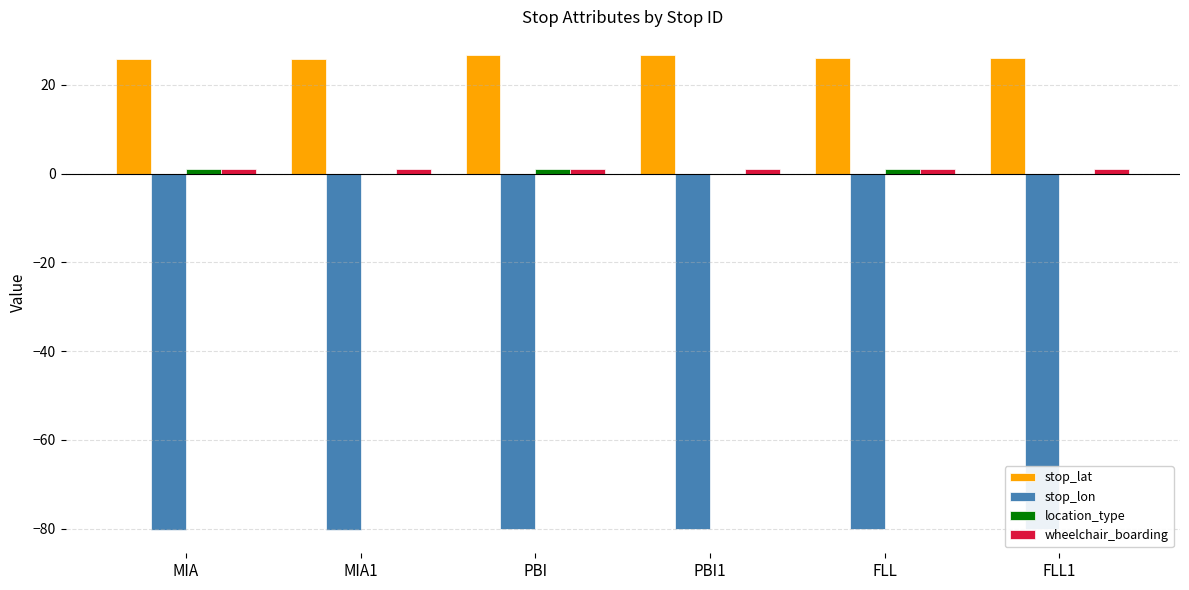

What is the maximum value shown in the chart?

26.7